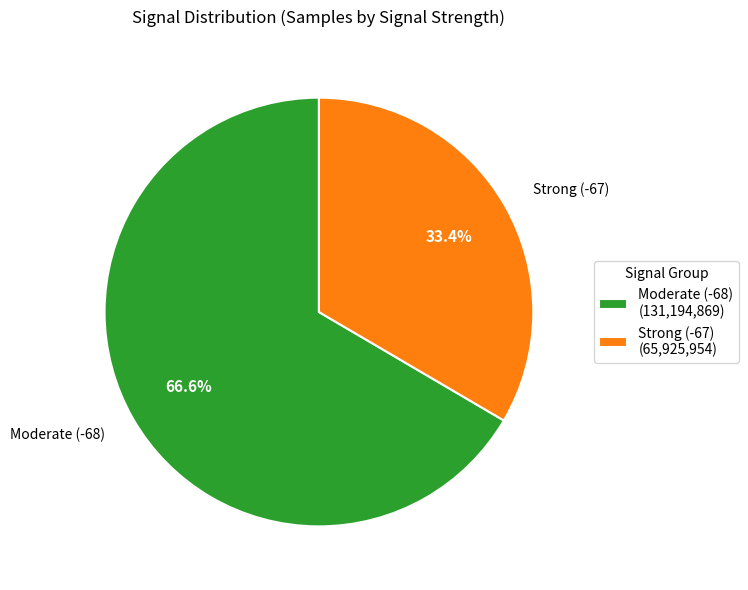

Does any single category account for the majority?

Yes